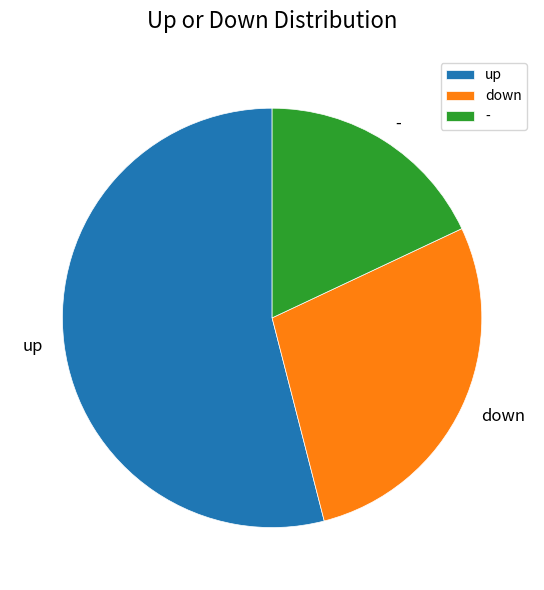

Which category has the smallest portion of the pie?

-